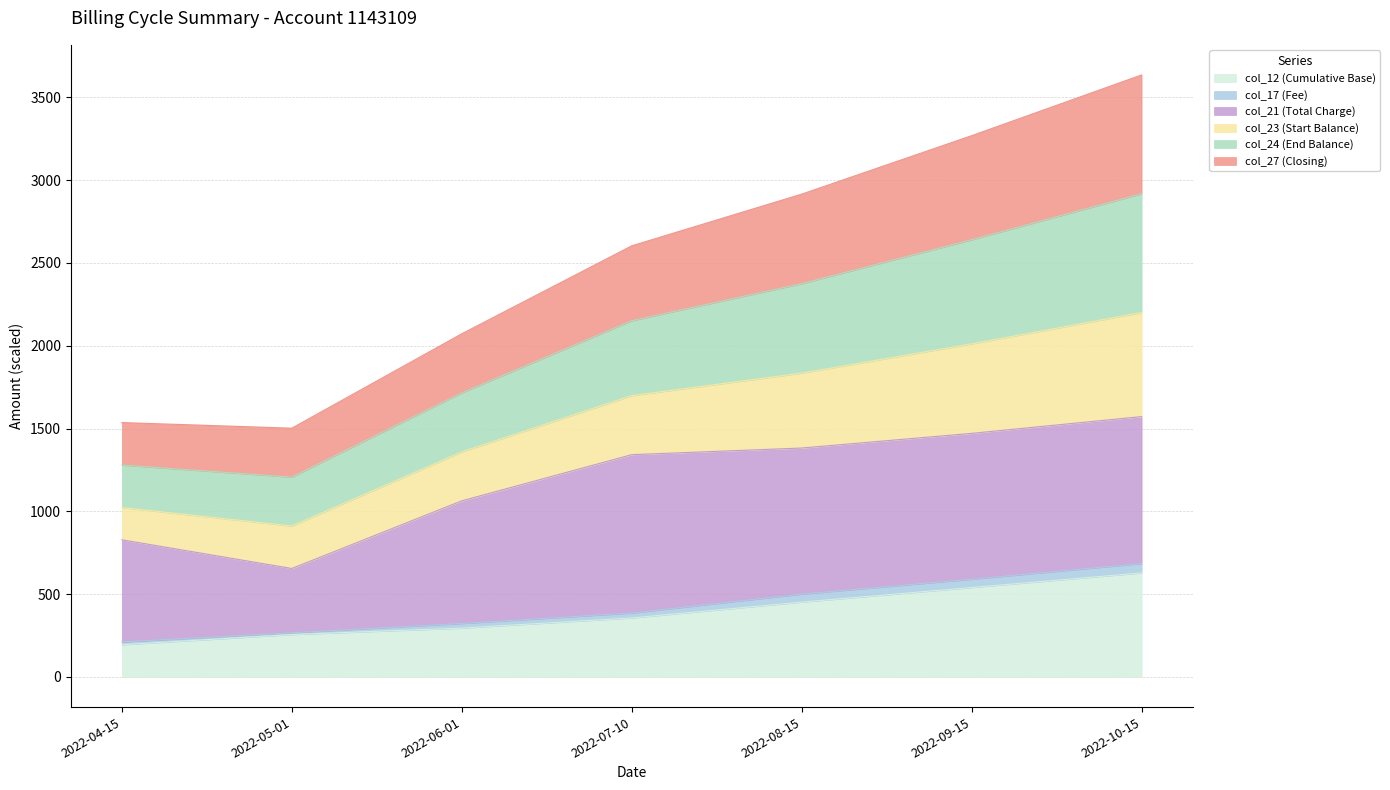

The value of col_24 (End Balance) at 2022-07-10 is 3681.8. True or false?

False